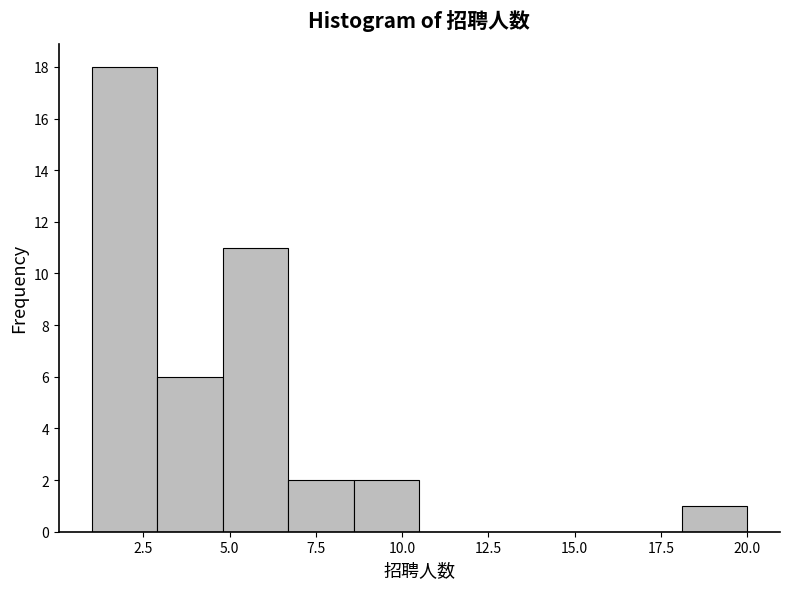

Around what value on the x-axis is the tallest bar? Give the approximate position of its centre, as read against the axis.

2.0